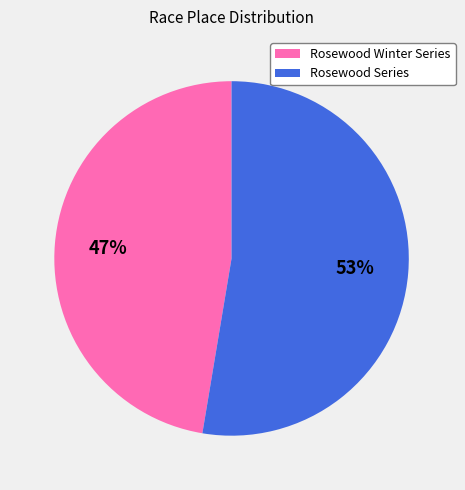

Do Rosewood Series and Rosewood Winter Series together represent more than half of the pie?

Yes